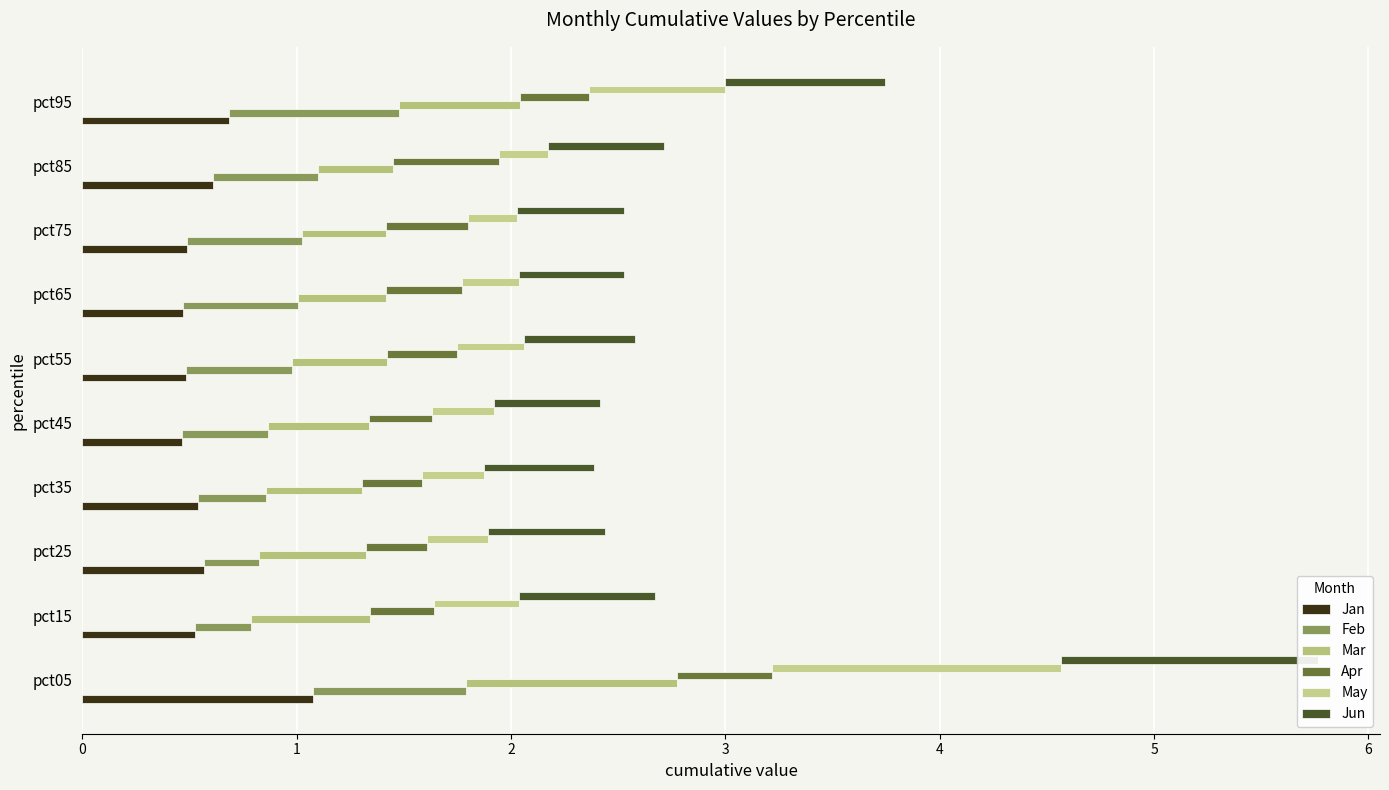

The Feb series shows 1.2 at pct95. True or false?

False